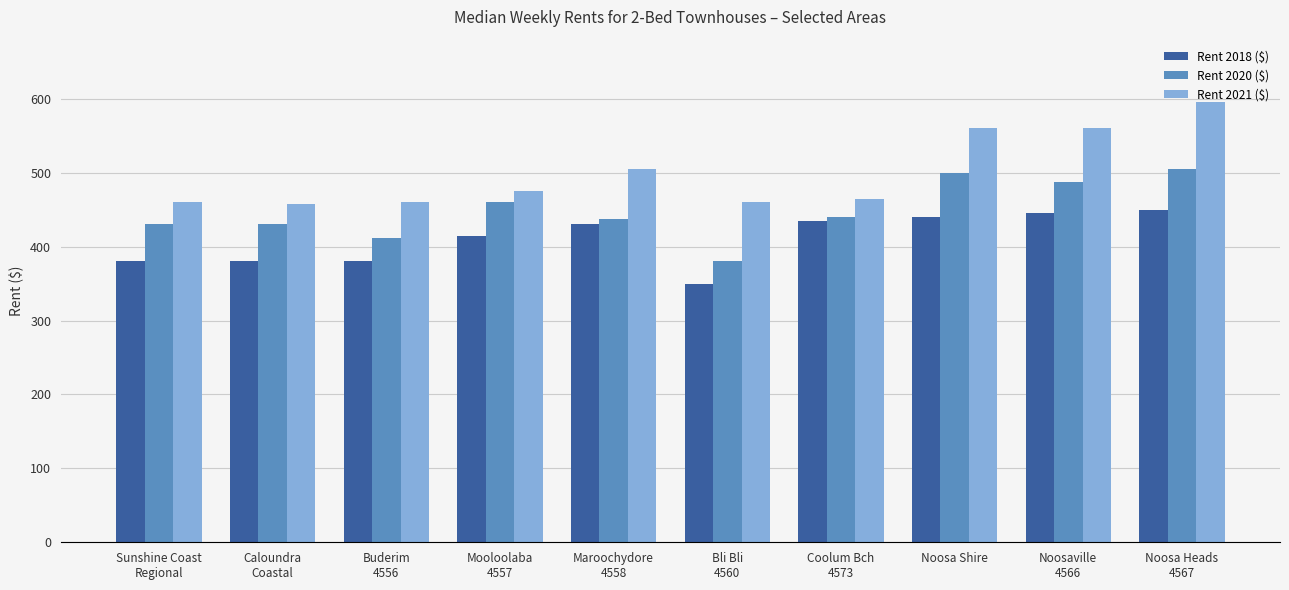

What is the difference between the maximum and minimum values in the Rent 2021 ($) series?

138